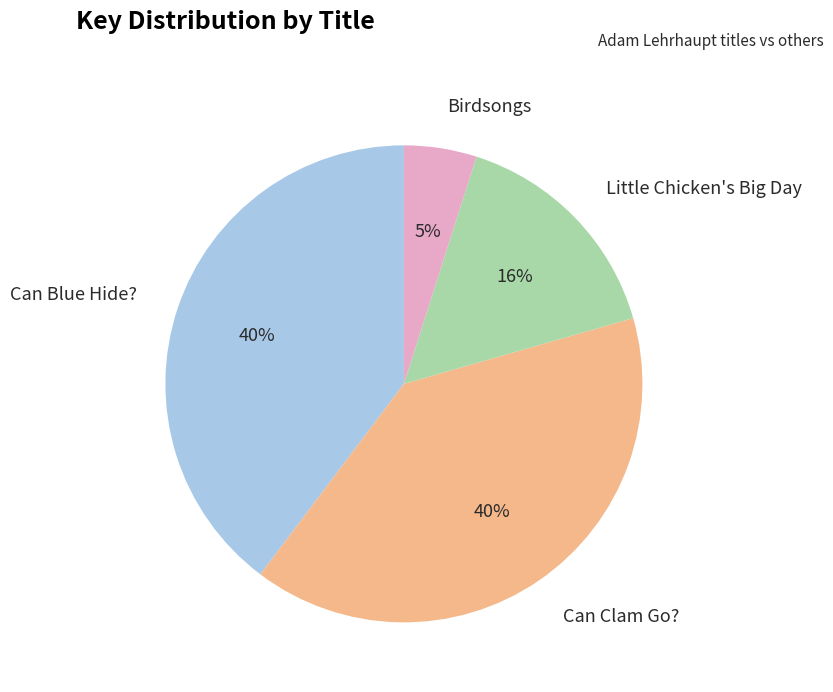

Count the number of slices in the pie.

4